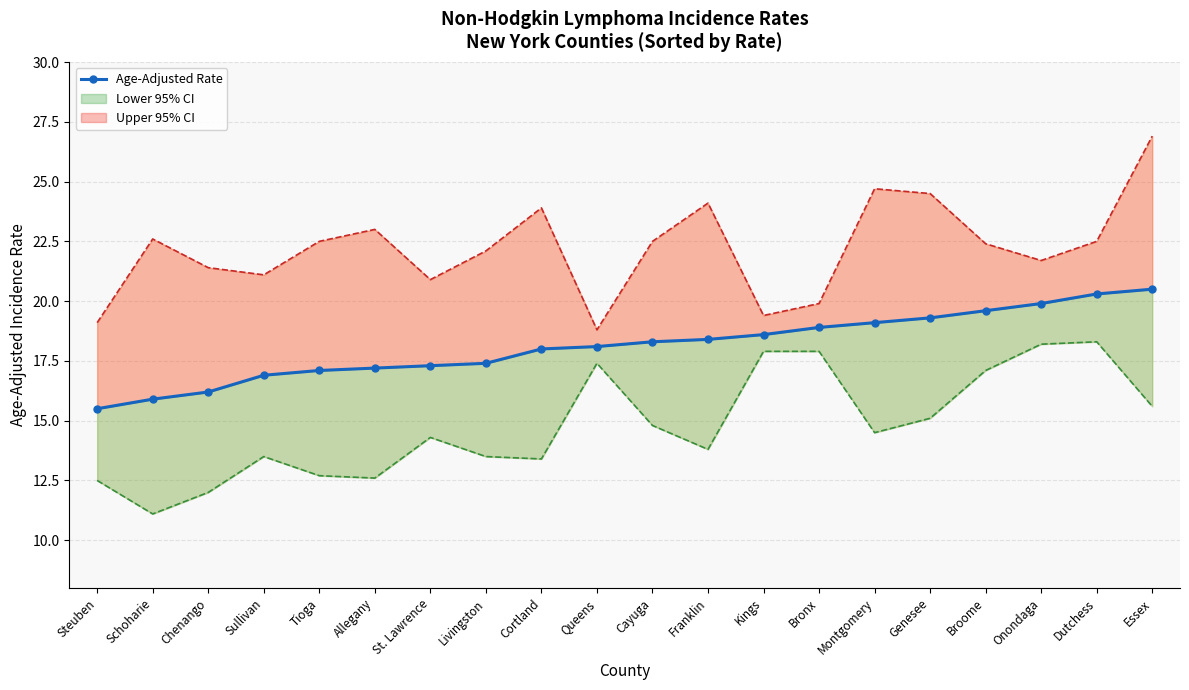

Reading right to left, list all the values displayed in this chart.

Essex=20.5	Dutchess=20.3	Onondaga=19.9	Broome=19.6	Genesee=19.3	Montgomery=19.1	Bronx=18.9	Kings=18.6	Franklin=18.4	Cayuga=18.3	Queens=18.1	Cortland=18.0	Livingston=17.4	St. Lawrence=17.3	Allegany=17.2	Tioga=17.1	Sullivan=16.9	Chenango=16.2	Schoharie=15.9	Steuben=15.5